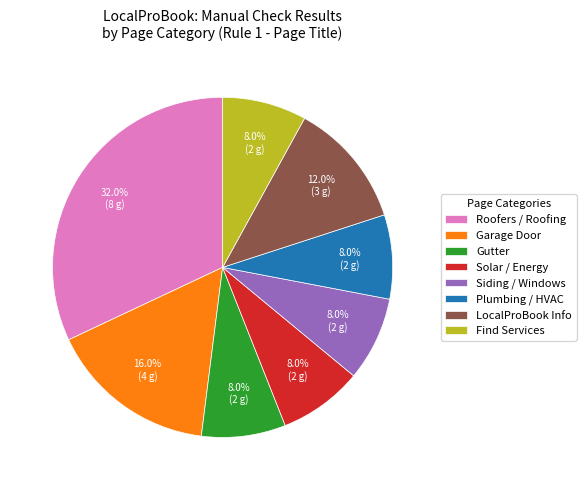

Which has a higher value, Plumbing / HVAC or Garage Door?

Garage Door